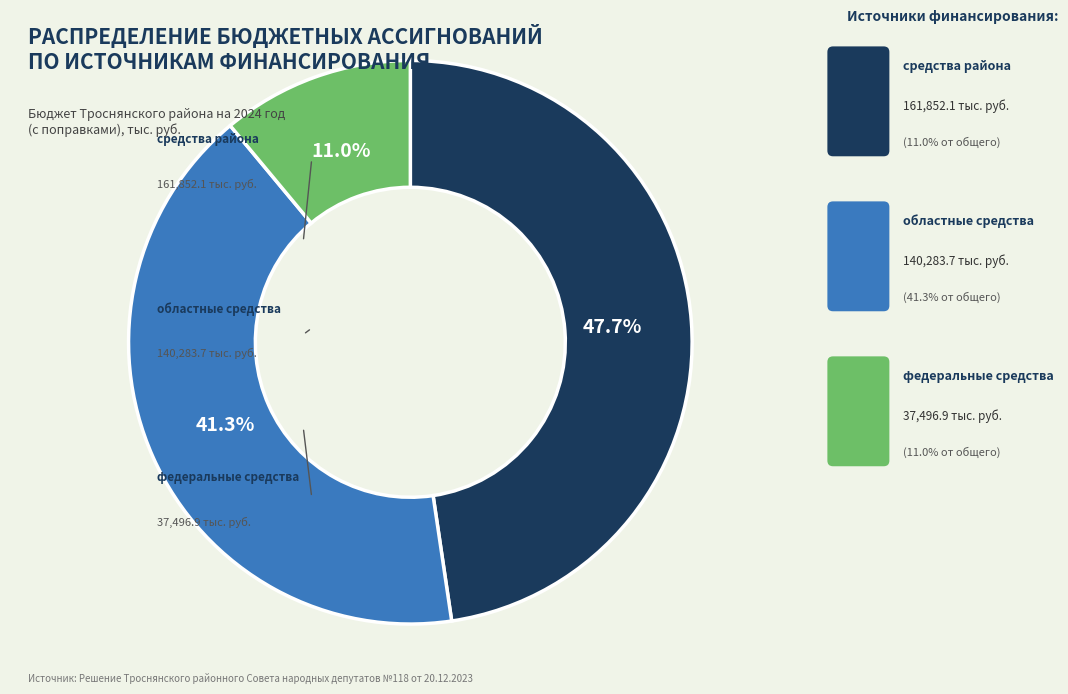

Is there any slice that represents more than half of the pie?

No